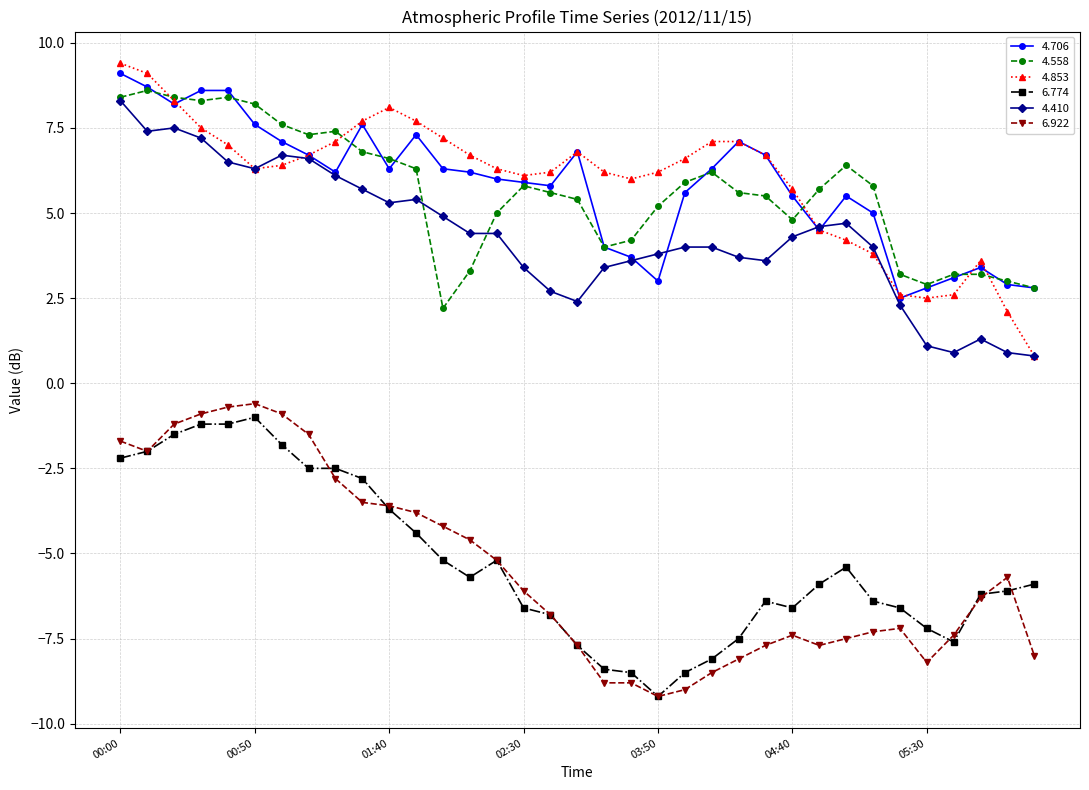

True or false: 4.410 and 6.922 intersect in this chart.

False